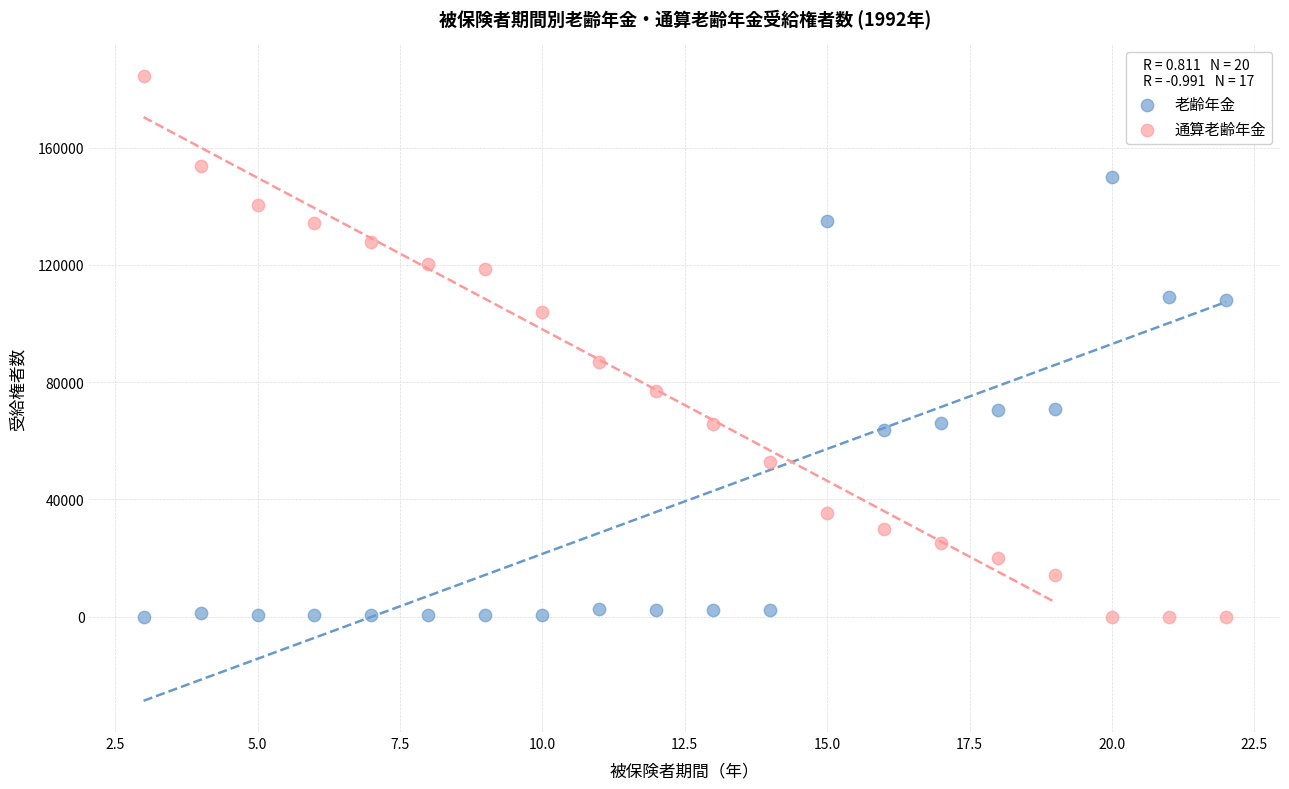

Across all data points, what is the range of Y values (max minus min)?

184530